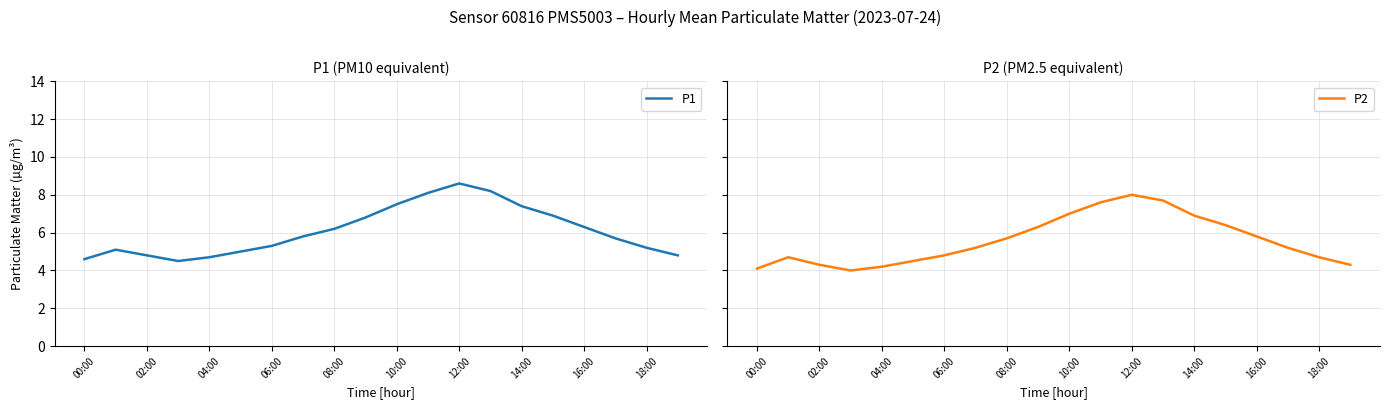

True or false: P1 and P2 intersect in this chart.

False